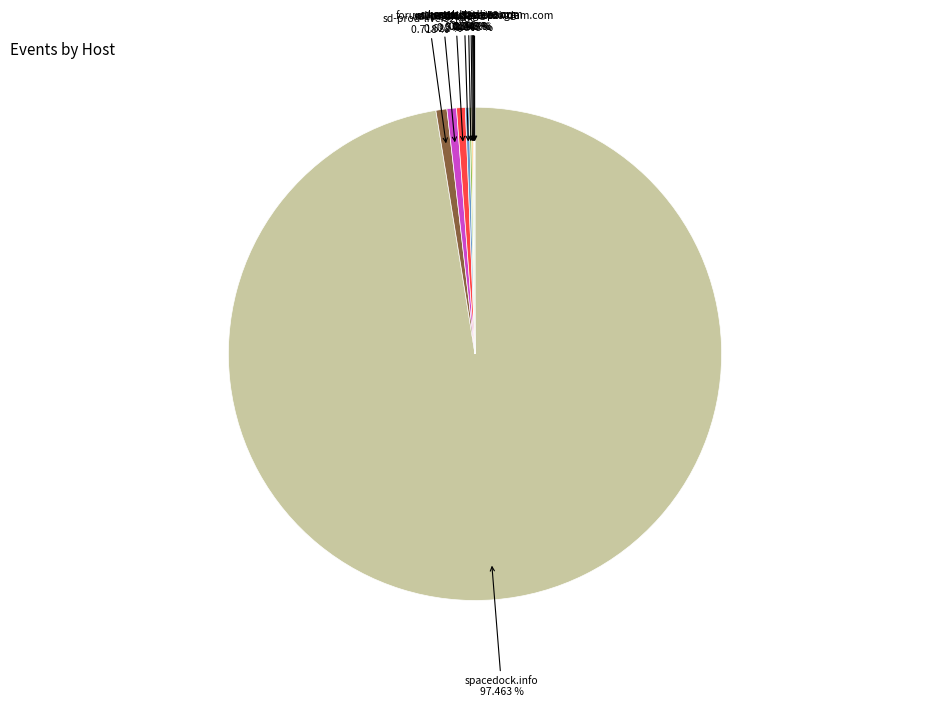

Does any single category account for the majority?

Yes